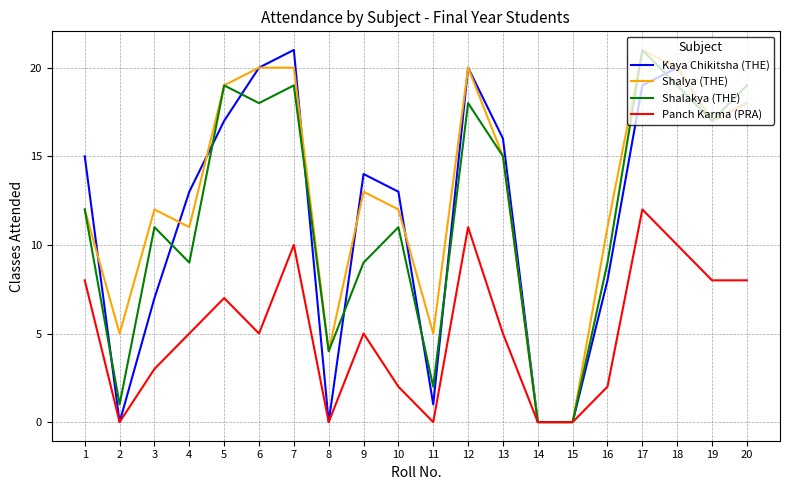

The Kaya Chikitsha (THE) series shows 1 at 11. True or false?

True